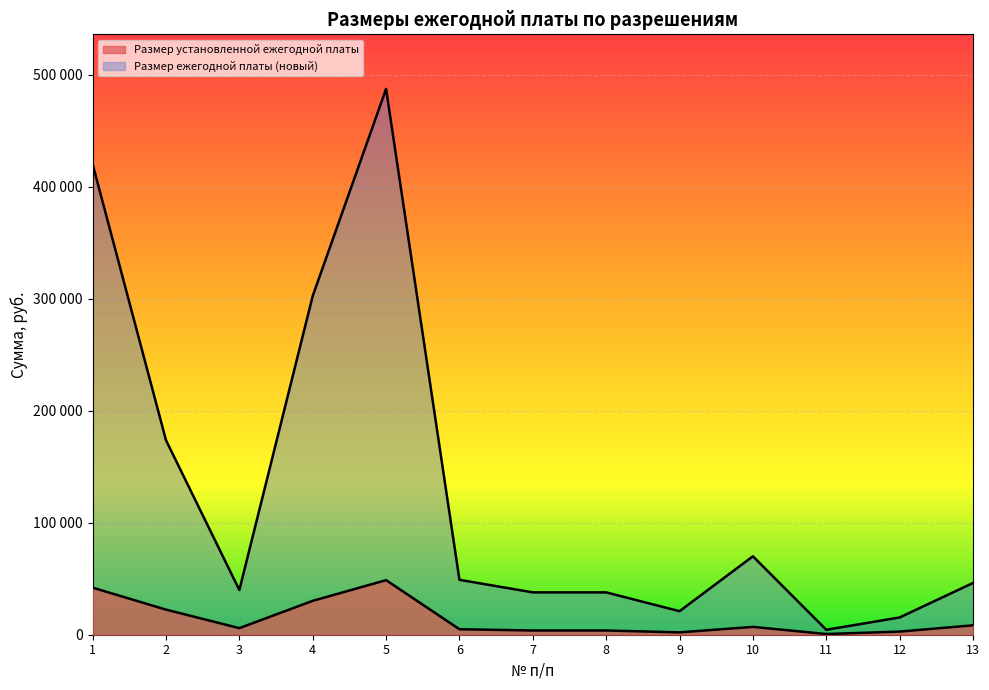

Reading right to left, extract all data points from this chart.

Размер установленной ежегодной платы: 8400	2800	630	7000	2100	3780	3780	4900	48720	30240	5880	22400	42000
Размер ежегодной платы (новый): 46200	15400	4410	70000	21000	37800	37800	49000	487200	302400	39900	173600	420000